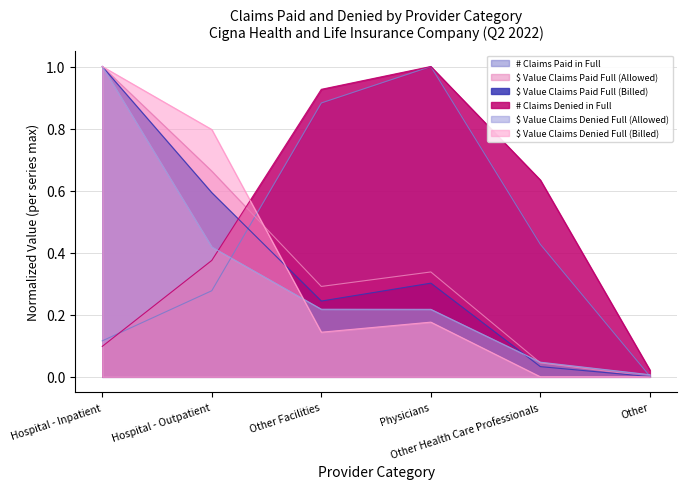

Is the value of # Claims Denied in Full at Physicians greater than the value of $ Value Claims Paid Full (Billed) at Other Facilities?

Yes